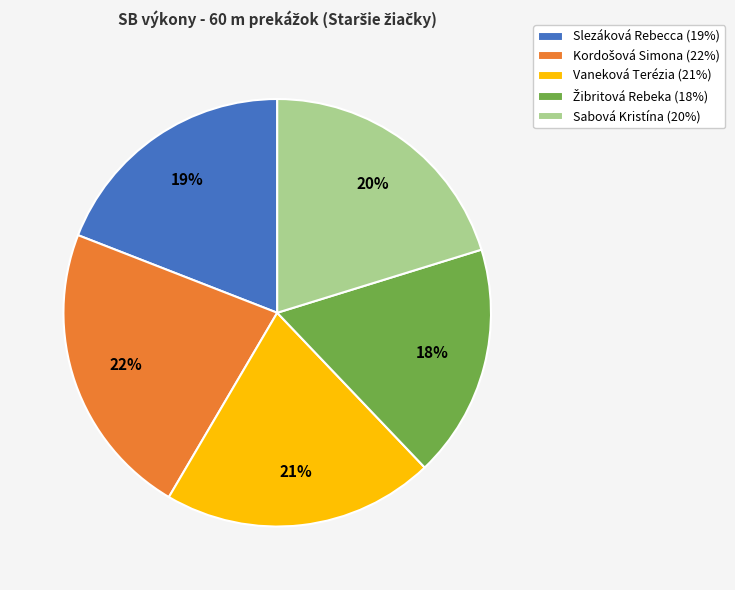

Is Slezáková Rebecca the majority of the pie?

No